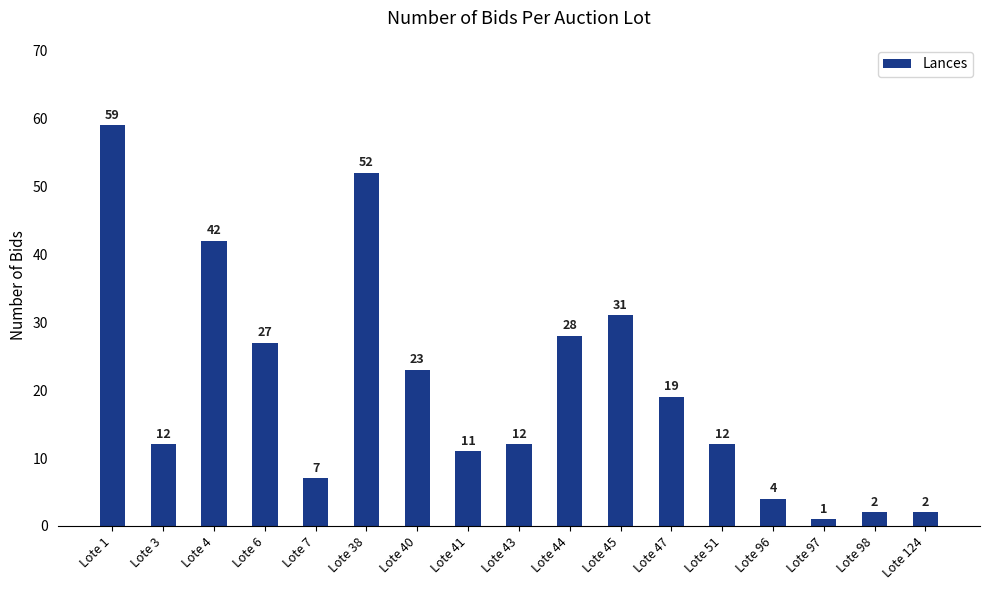

Are the bars grouped side by side (vs. stacked)?

No